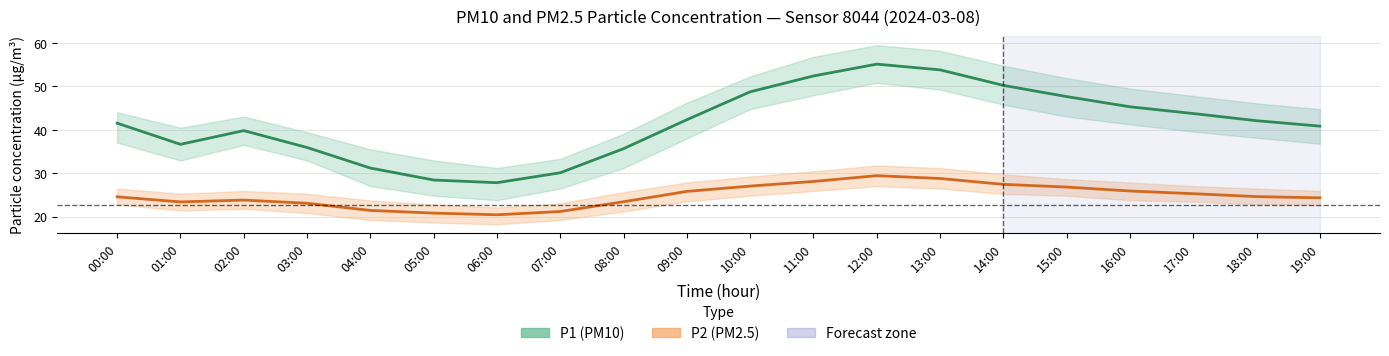

Count the number of data series in this chart.

2